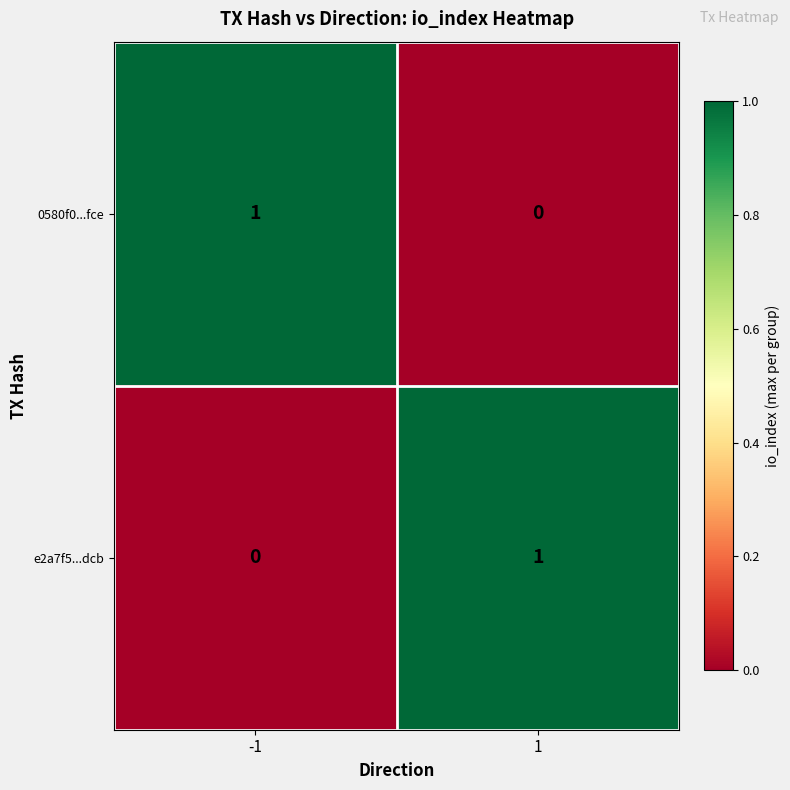

The value of e2a7f5...dcb at 1 is 2. True or false?

False